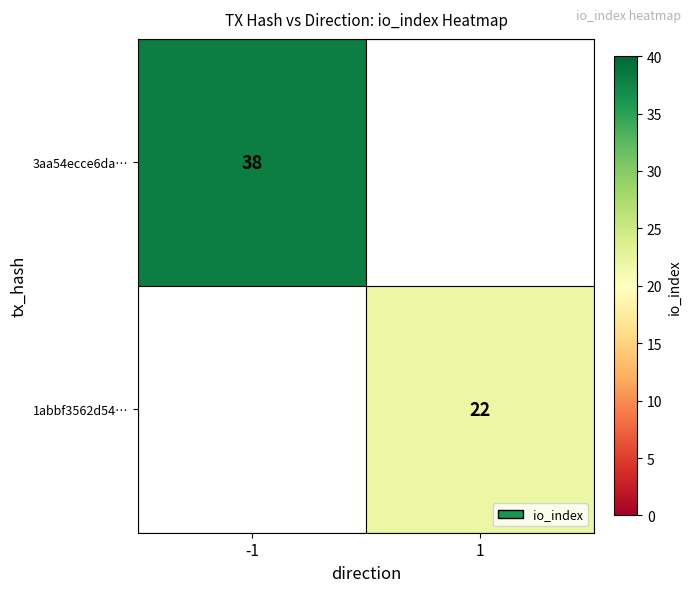

Is the value of 1abbf3562d54… at 1 greater than the value of 3aa54ecce6da… at -1?

No